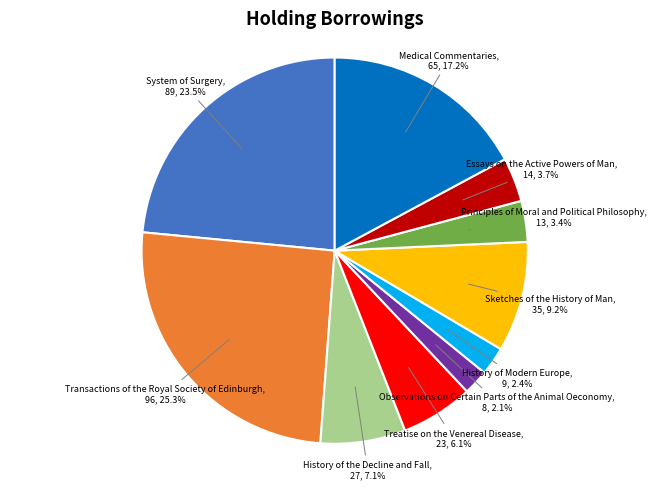

How many slices are in this pie chart?

10